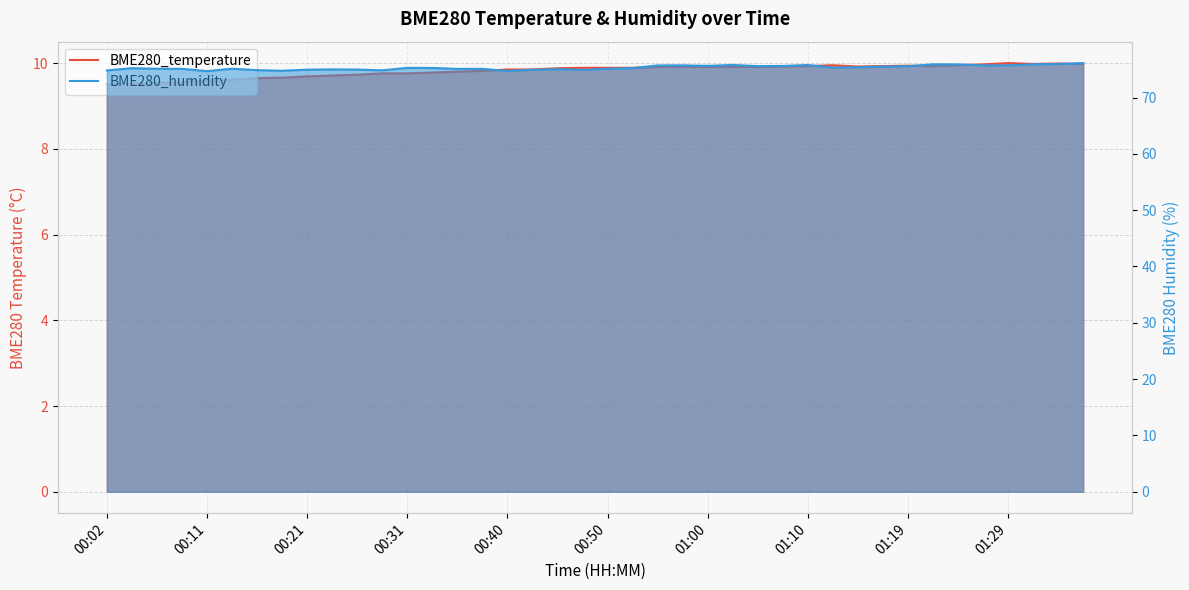

How many distinct data groups are displayed?

2